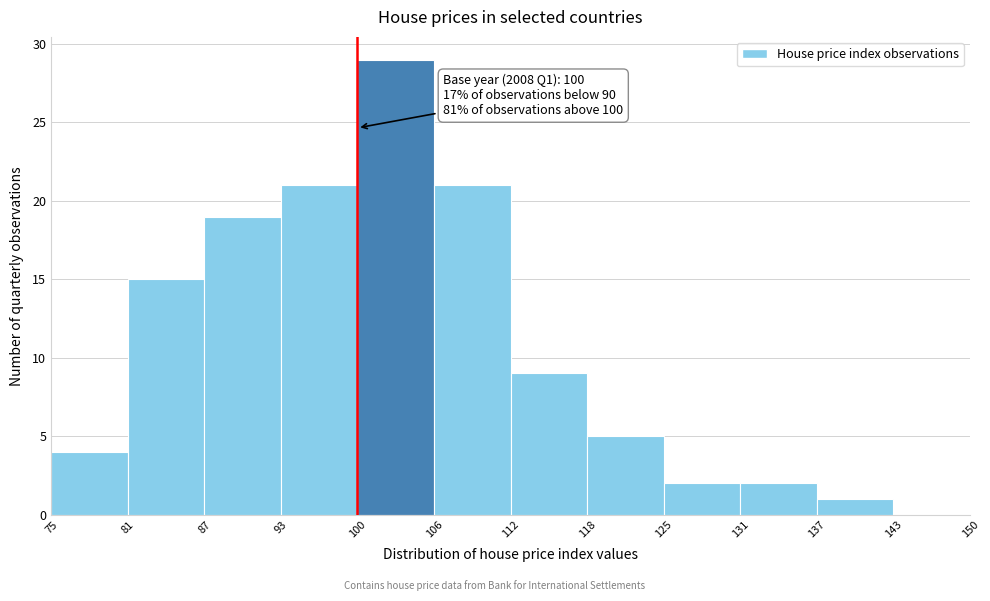

Which range on the x-axis has the tallest bar?

100 to 106